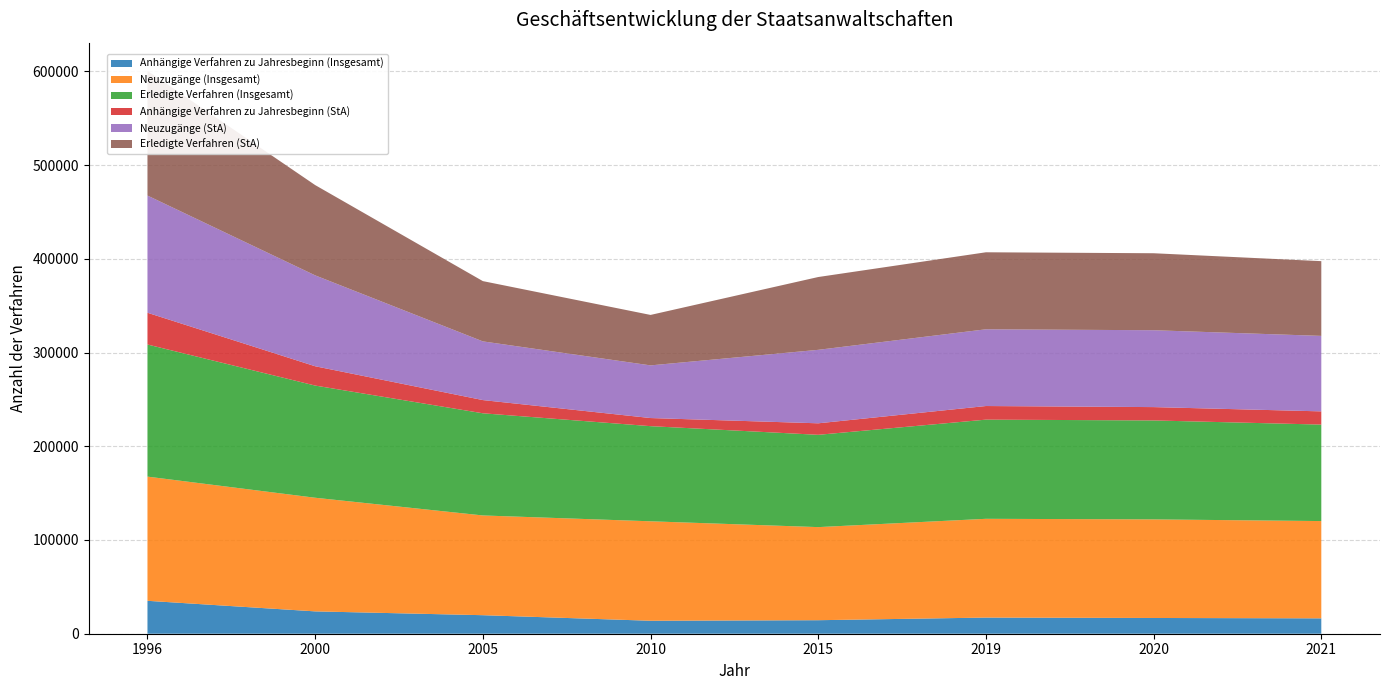

Reading left to right, what are all the values shown in this chart?

Anhängige Verfahren zu Jahresbeginn (Insgesamt): 35117	23840	19768	13829	14419	17232	16796	16401
Neuzugänge (Insgesamt): 132494	121226	106408	106112	99313	105359	105178	103782
Erledigte Verfahren (Insgesamt): 140936	119678	108986	101493	98471	105796	105563	102924
Anhängige Verfahren zu Jahresbeginn (StA): 33870	20604	14098	8661	12277	14528	14234	14104
Neuzugänge (StA): 125045	96957	62609	56178	78385	81861	82007	80522
Erledigte Verfahren (StA): 133065	96323	64309	53818	77669	82157	82129	79731